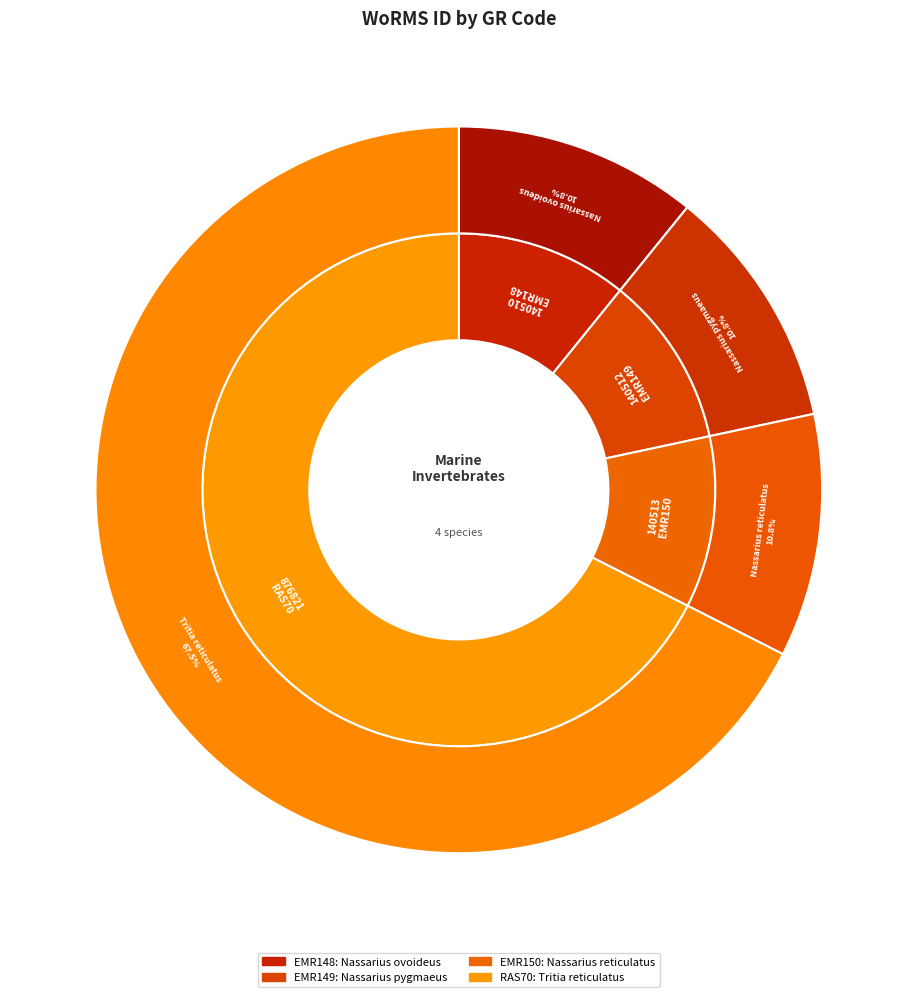

To the nearest percent, what portion does RAS70 represent?

68%